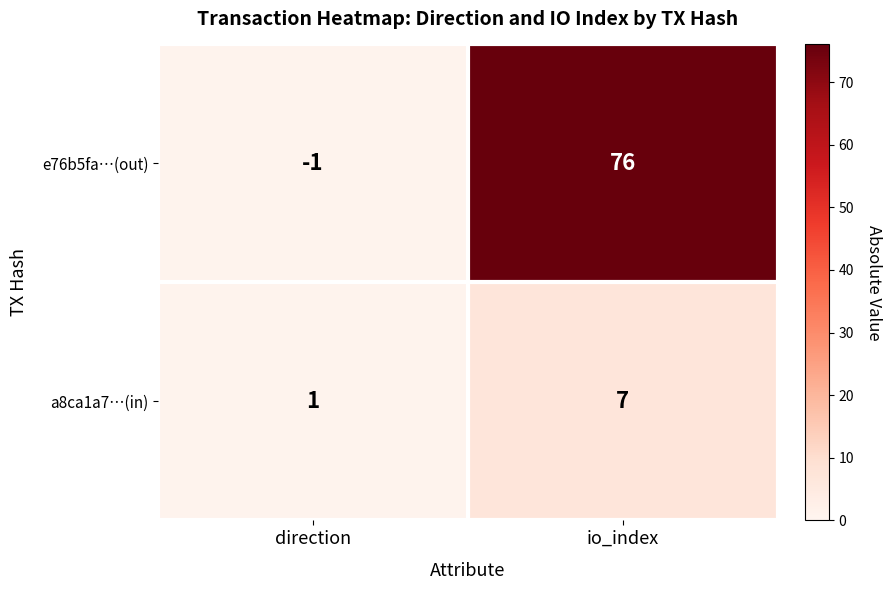

At io_index, list the series in order from largest to smallest.

e76b5fa…(out), a8ca1a7…(in)